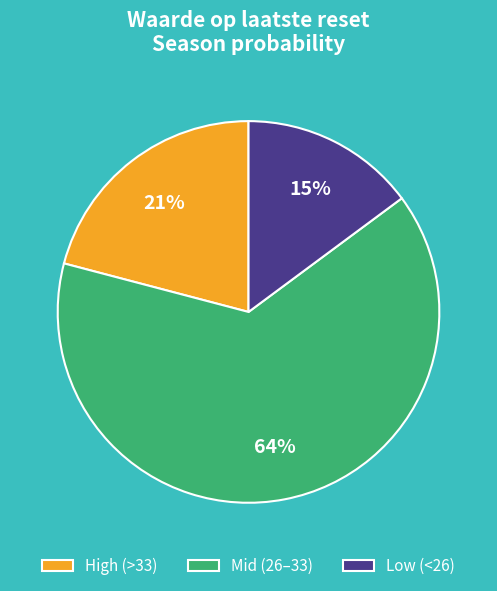

Between High (>33) and Low (<26), which is larger?

High (>33)